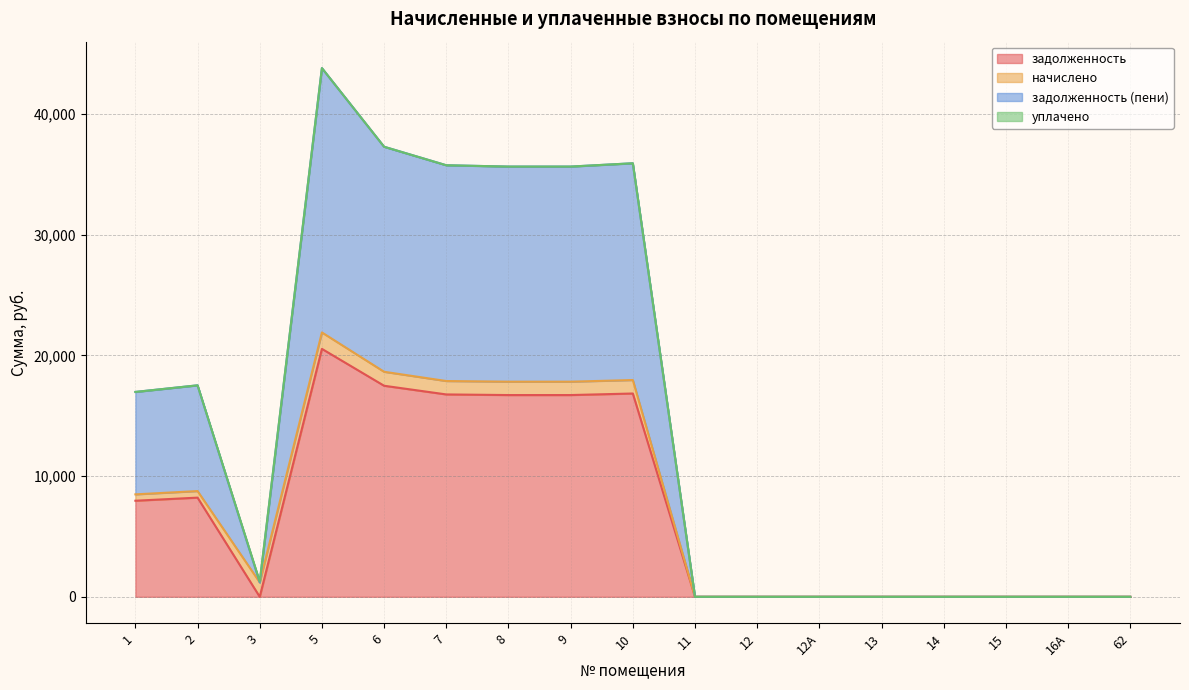

Which series has the widest spread of values?

задолженность (пени)